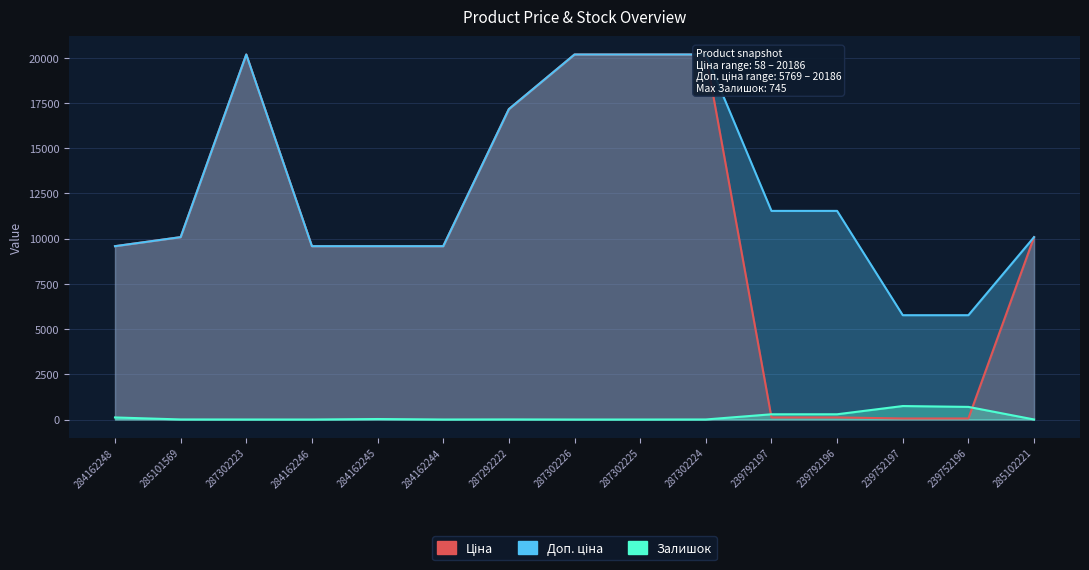

List the series in order of their peak value, lowest first.

Залишок, Ціна, Доп. ціна